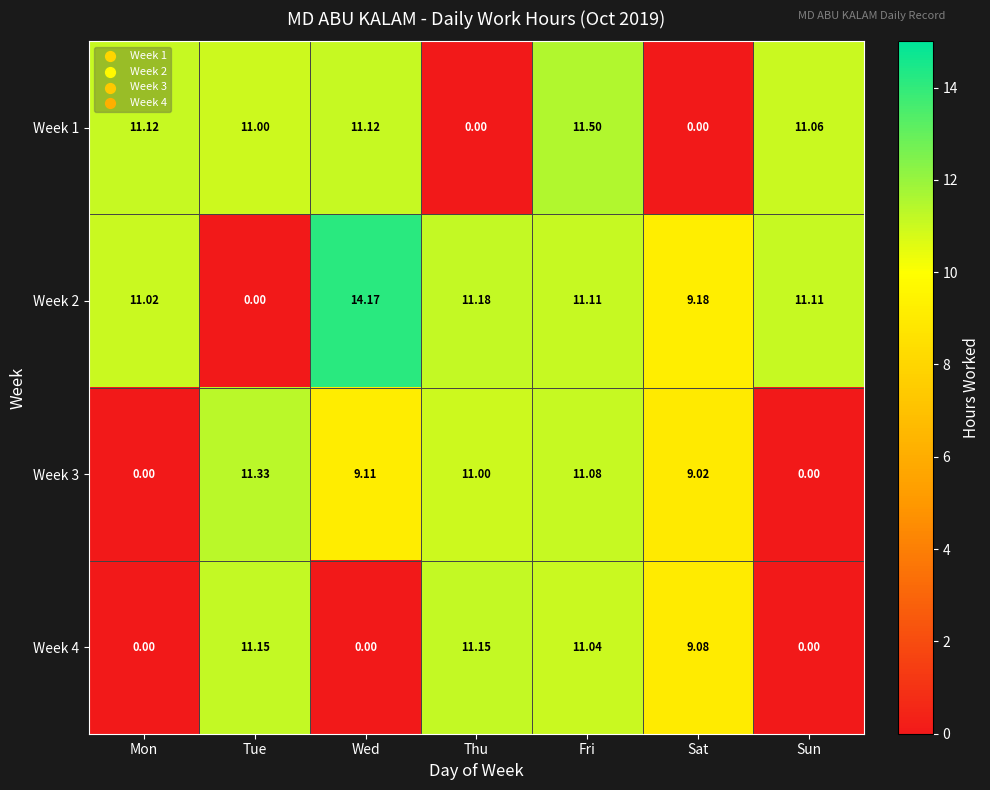

Which label corresponds to the largest value in the chart?

Wed